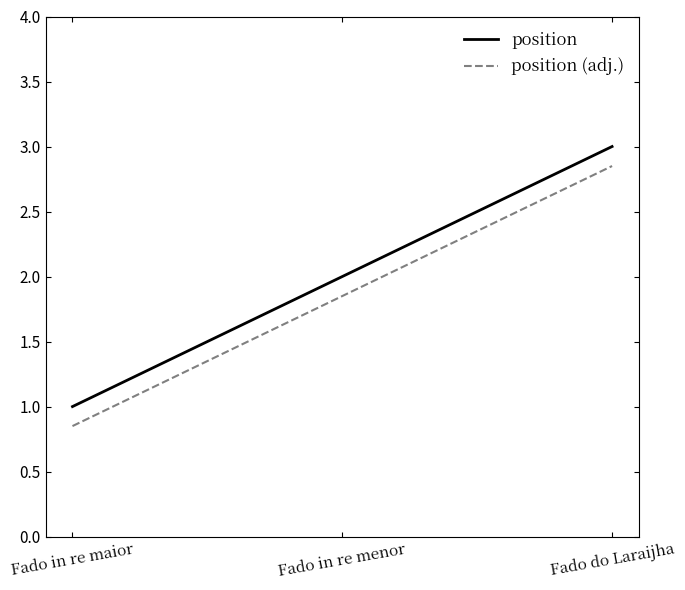

At which category is the sum across all series the highest?

Fado do Laraijha